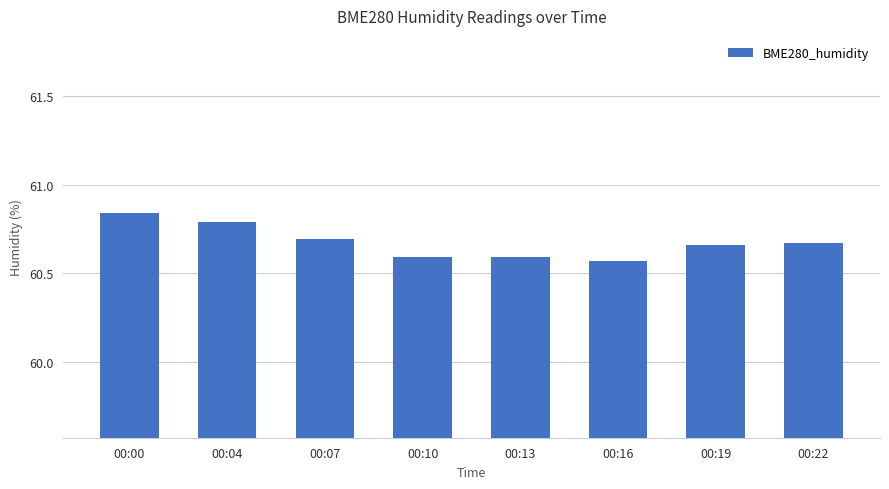

Approximately how many times larger is the value at 00:07 compared to 00:16?

1.0